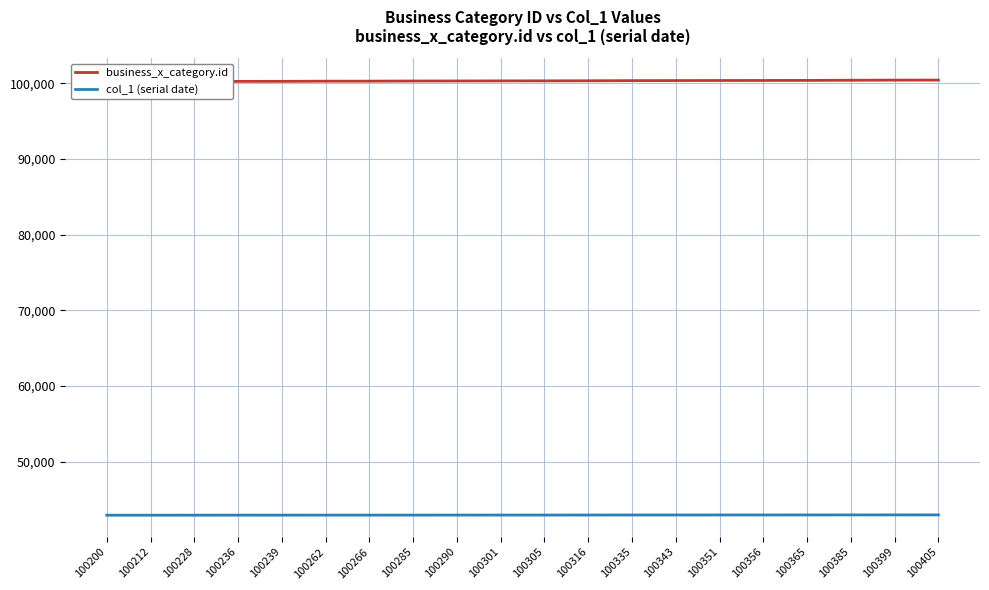

At how many categories does at least one series exceed 43057?

20